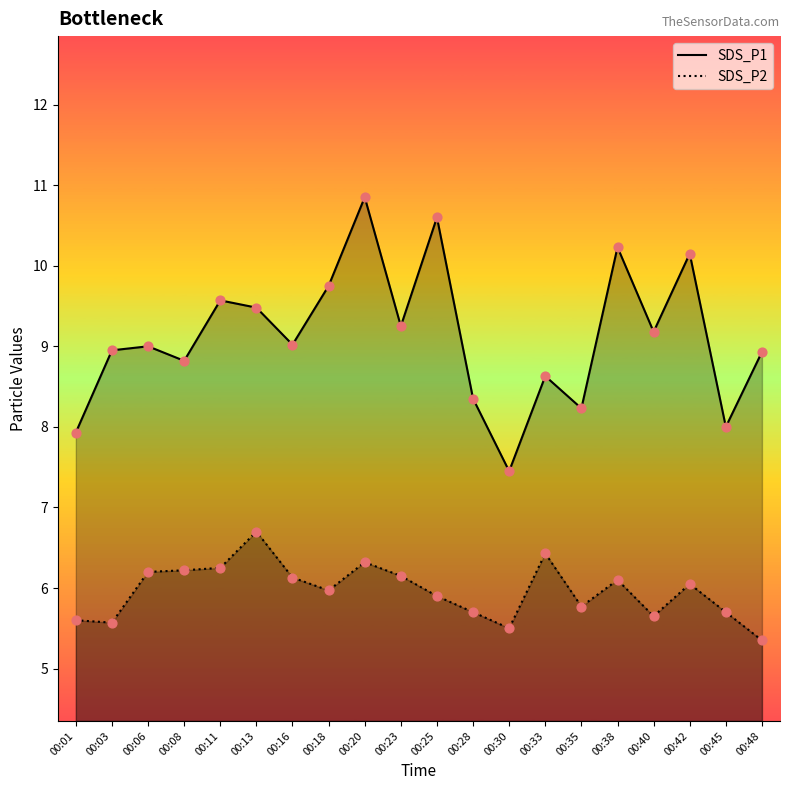

At which category is the sum across all series the highest?

00:20